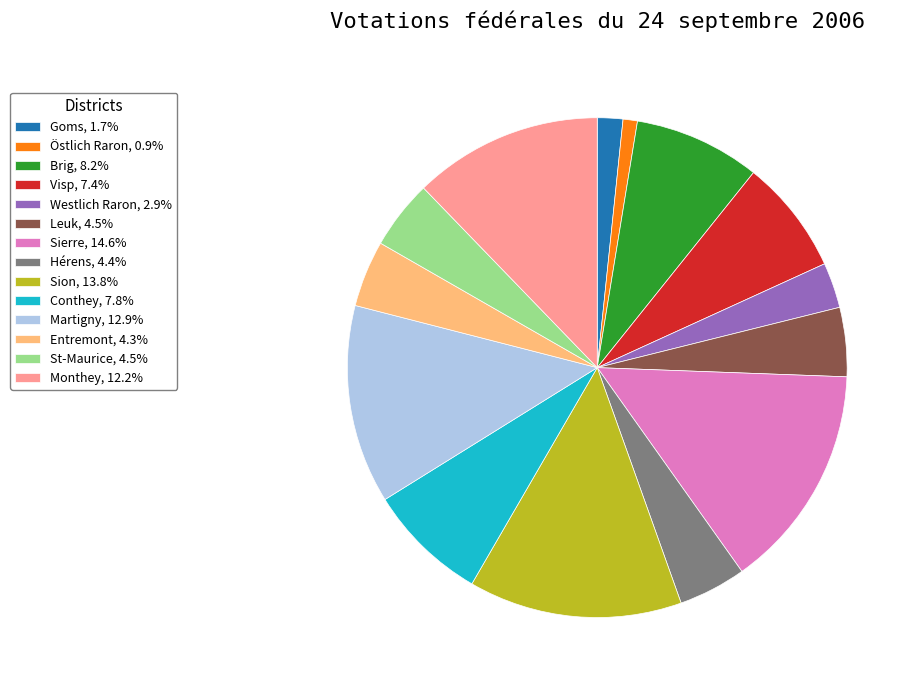

What is the ratio of the value at Martigny to the value at Sion?

0.9